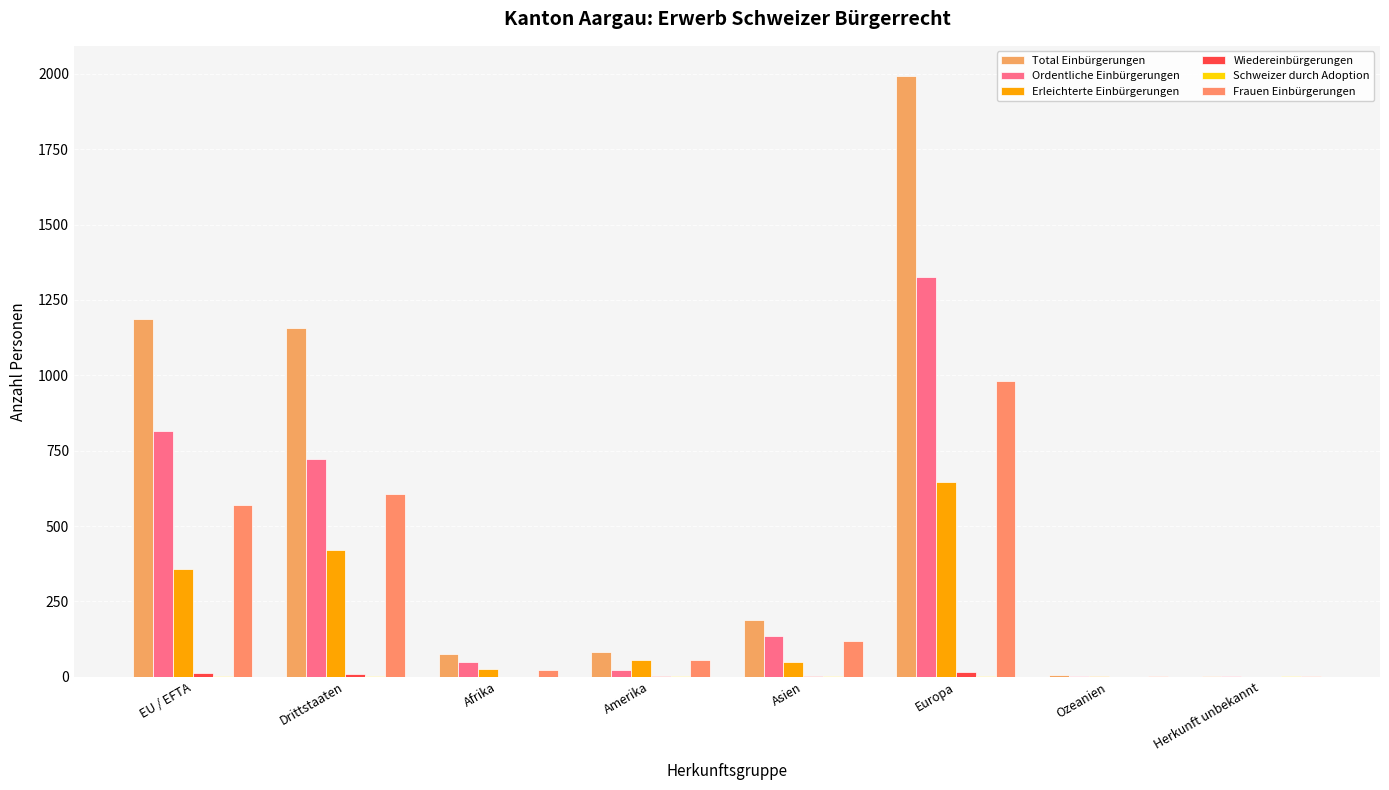

Does the chart contain stacked bars?

No